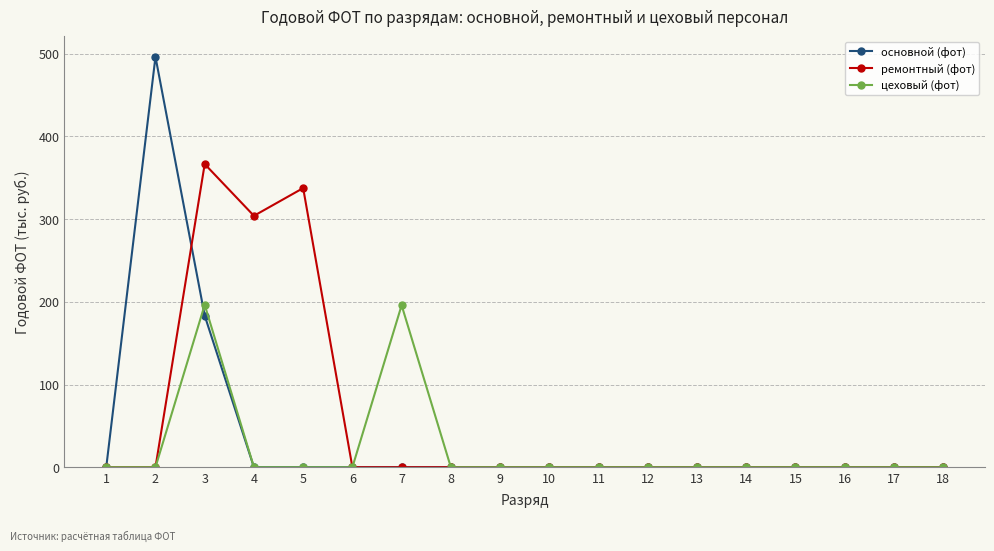

Between 7 and 12, which series saw the biggest shift?

цеховый (фот)